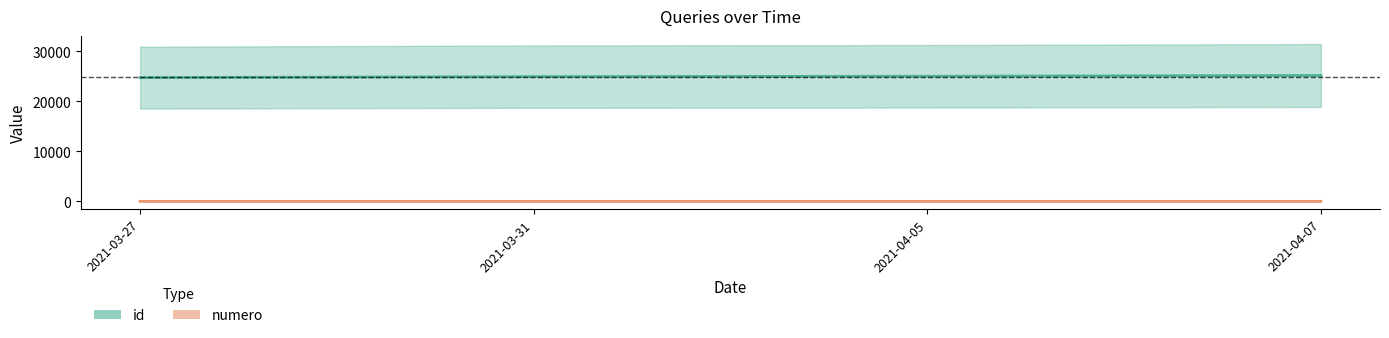

What is the label of the 2nd point from the right?

2021-04-05